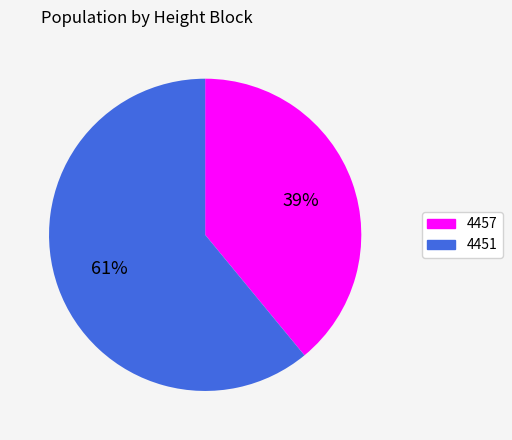

Rank the categories by value from lowest to highest.

4457, 4451